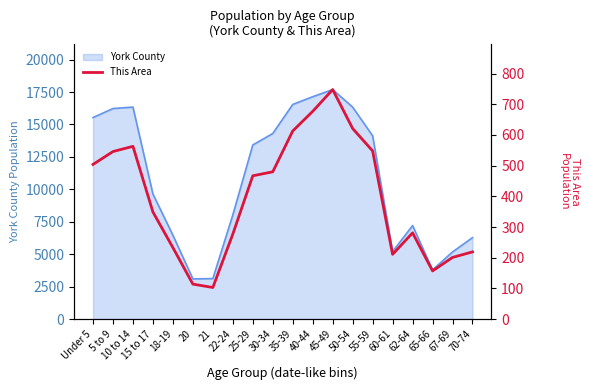

At which label is York County closest to 10394?

15 to 17